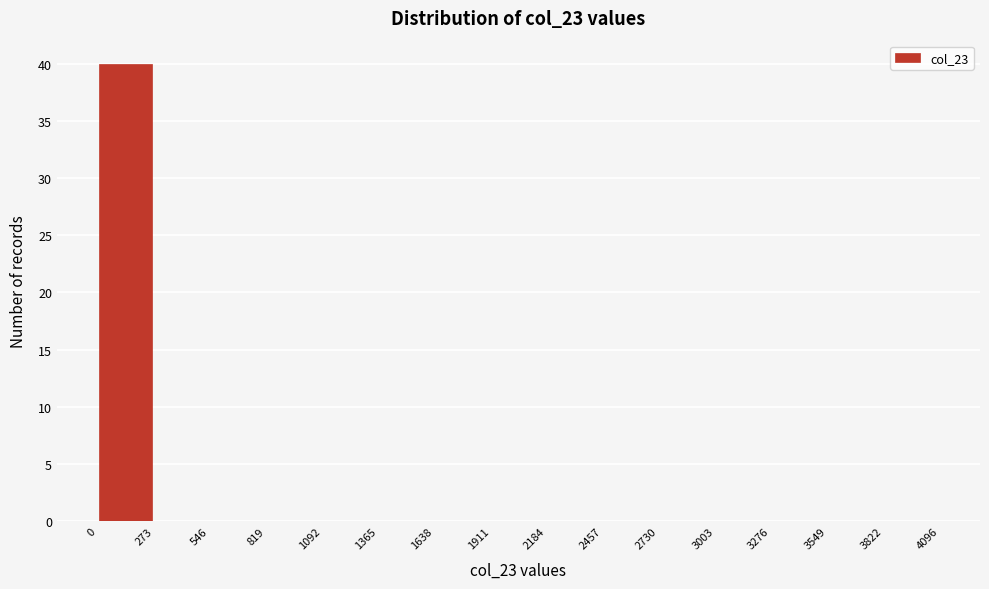

Reading left to right, transcribe this chart: for each bar, give the range it covers on the x-axis and its height. The values are not printed on the chart, so give them approximately, as read against the axis.

0 to 273: 40
273 to 546: 0
546 to 819: 0
819 to 1092: 0
1092 to 1365: 0
1365 to 1638: 0
1638 to 1911: 0
1911 to 2184: 0
2184 to 2457: 0
2457 to 2730: 0
2730 to 3003: 0
3003 to 3276: 0
3276 to 3549: 0
3549 to 3822: 0
3822 to 4096: 0